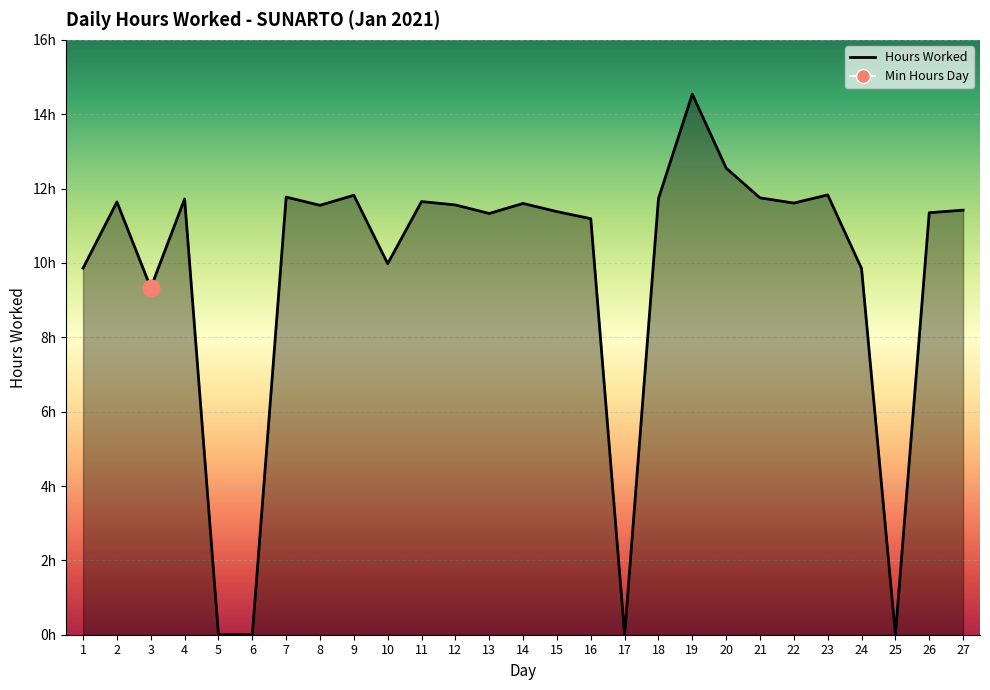

What is the difference between the maximum and minimum values?

14.5